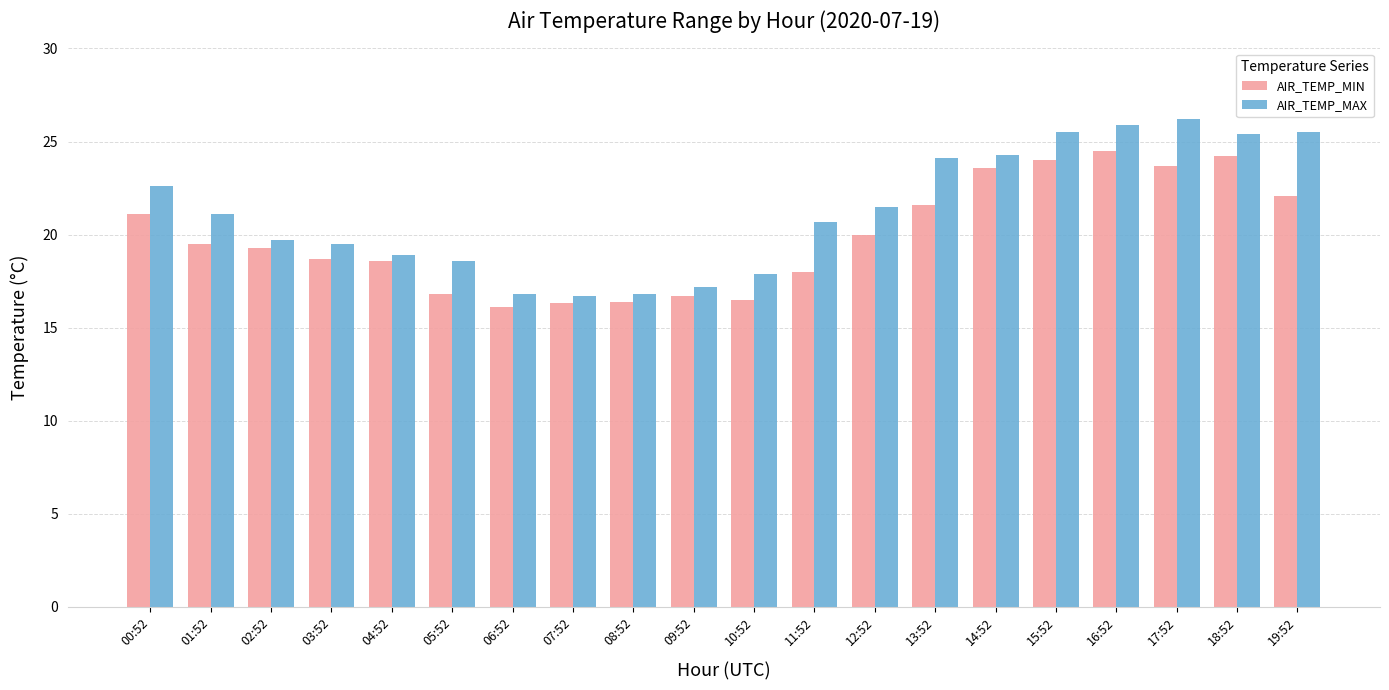

What is the label of the 2nd bar from the left?

01:52